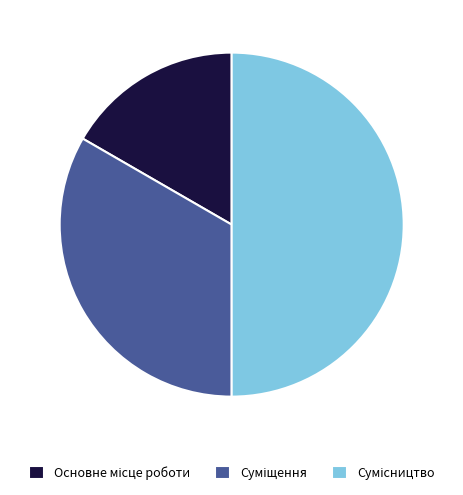

Rank the categories by value from lowest to highest.

Основне місце роботи, Суміщення, Сумісництво